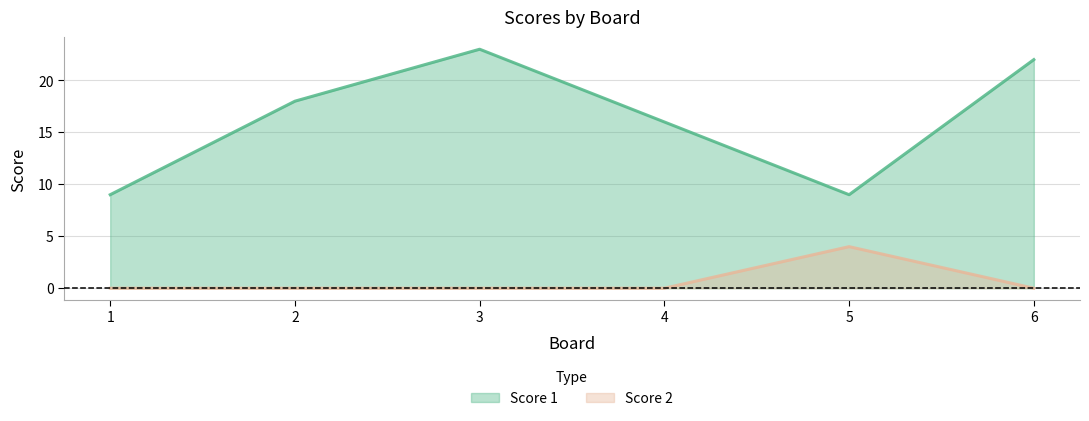

At how many categories does at least one series exceed 16?

3